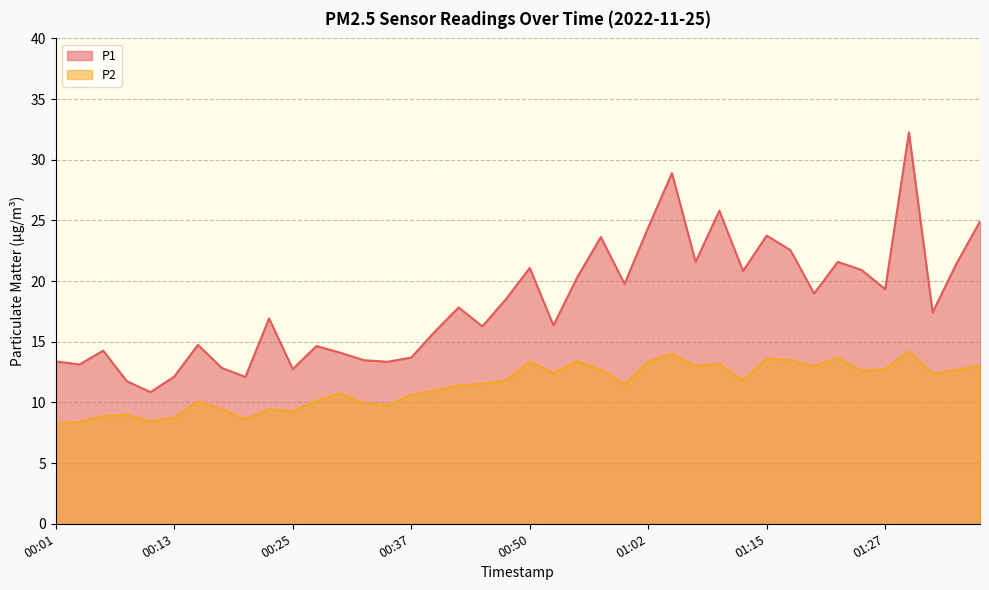

Does the chart have visible grid lines?

Yes